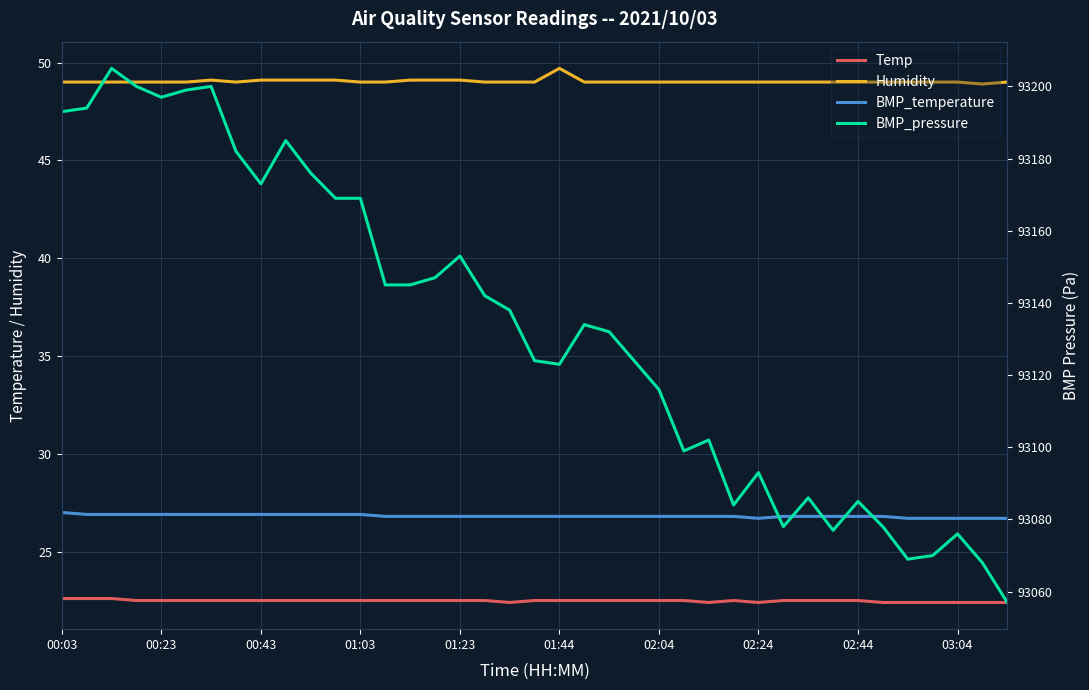

What is the maximum value for BMP_pressure?

93205.0